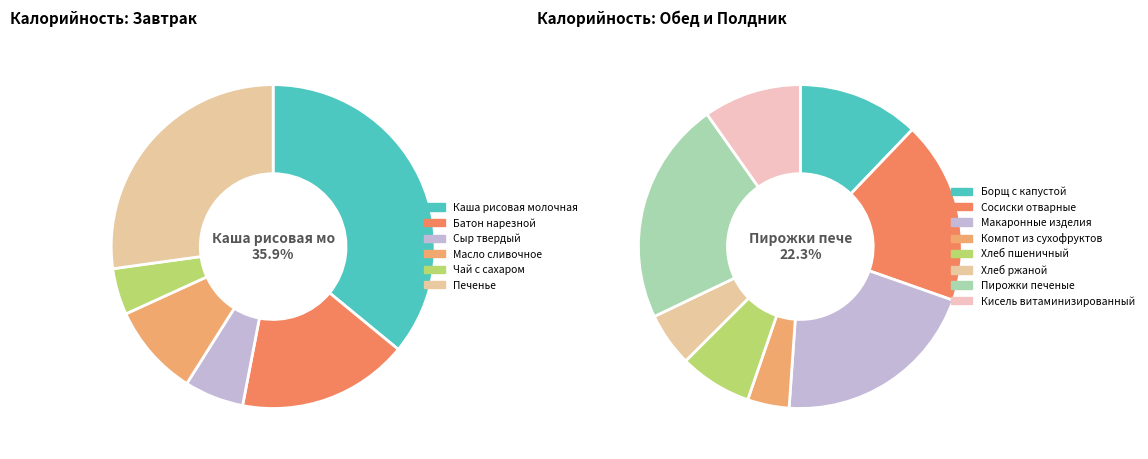

Count the number of slices in the pie.

14